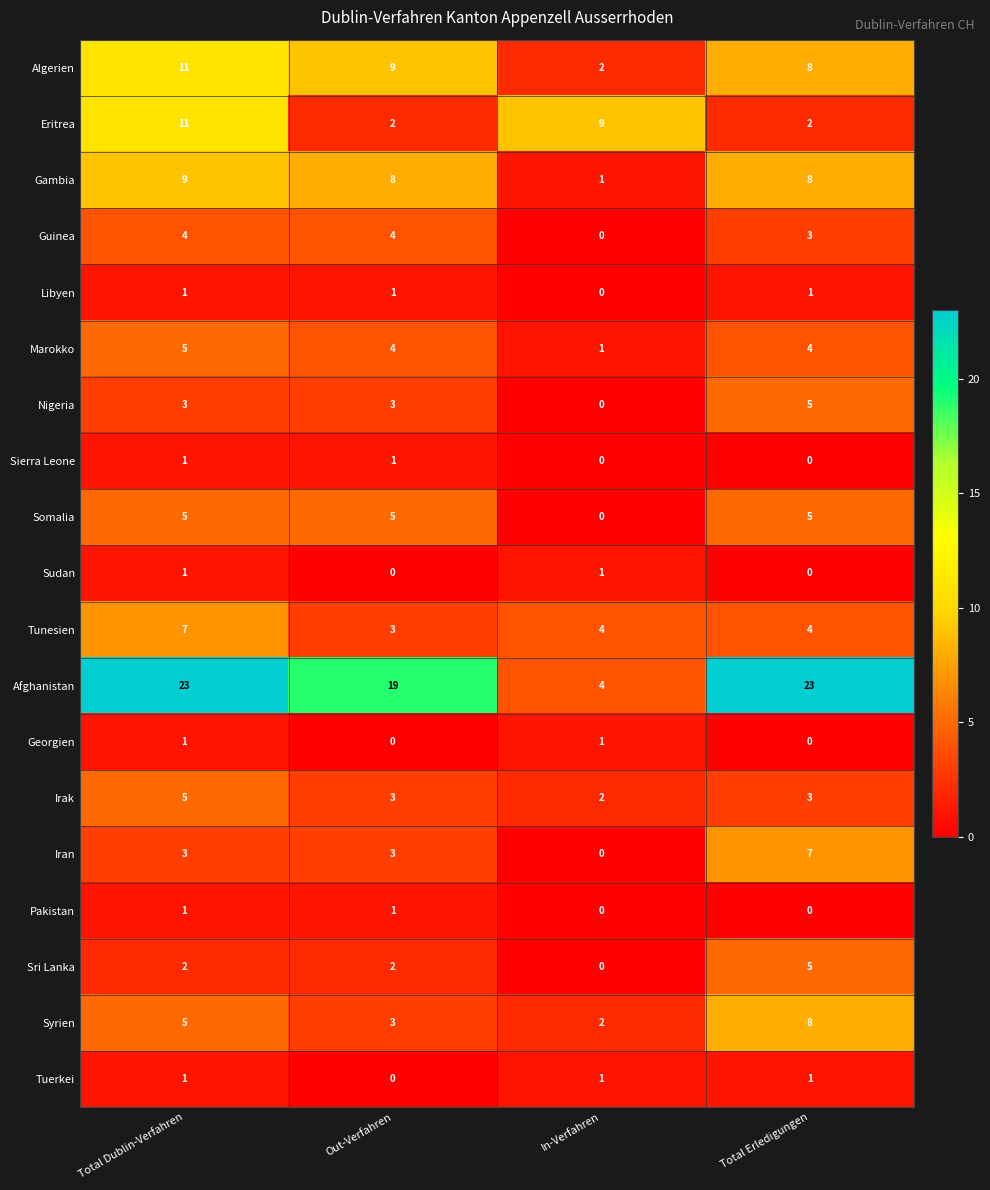

True or false: Libyen has a value of 0 at In-Verfahren.

True